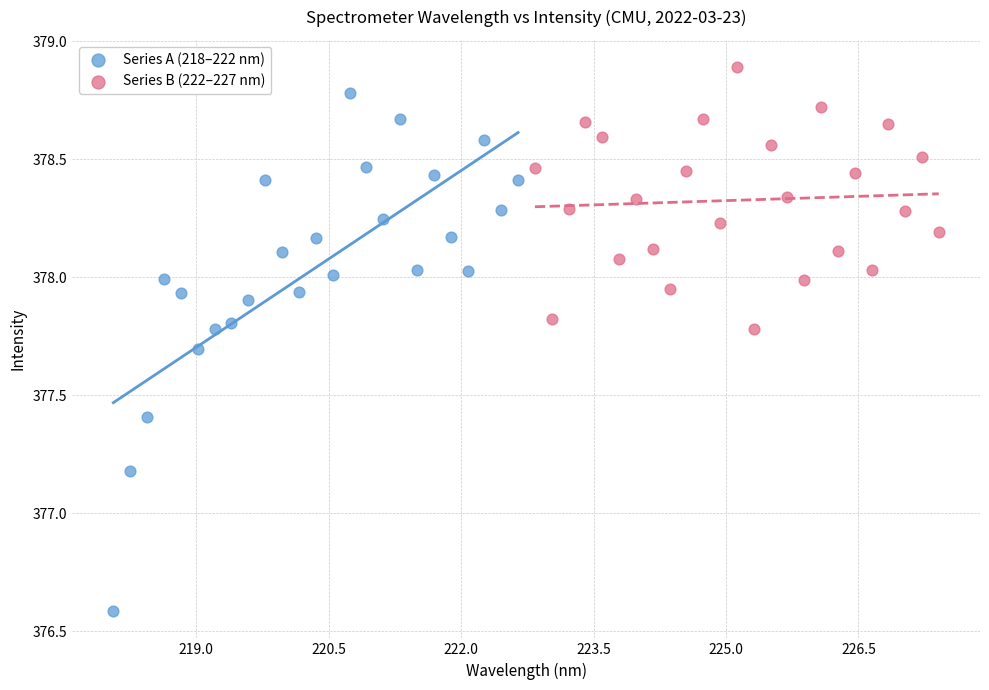

Which series has the largest Y range (max minus min)?

Series A (218–222 nm)